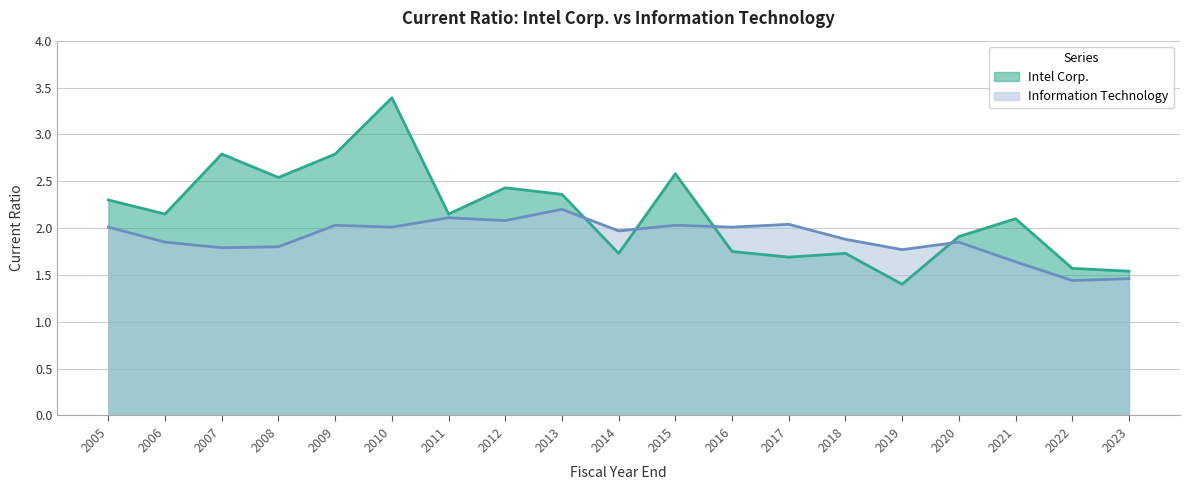

What is the difference between the maximum and minimum values in the Intel Corp. series?

2.0